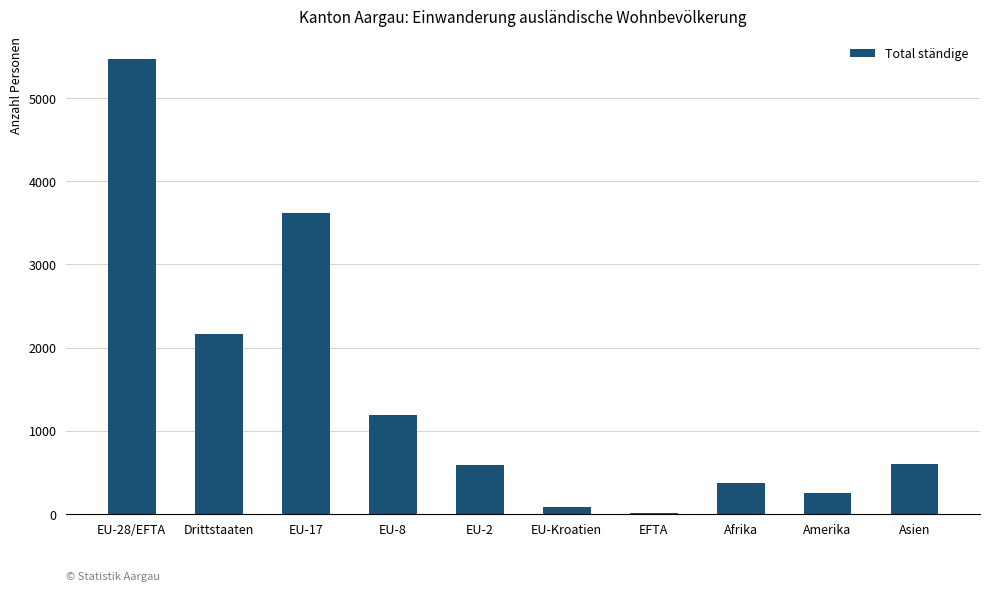

Are the bars grouped side by side (vs. stacked)?

No